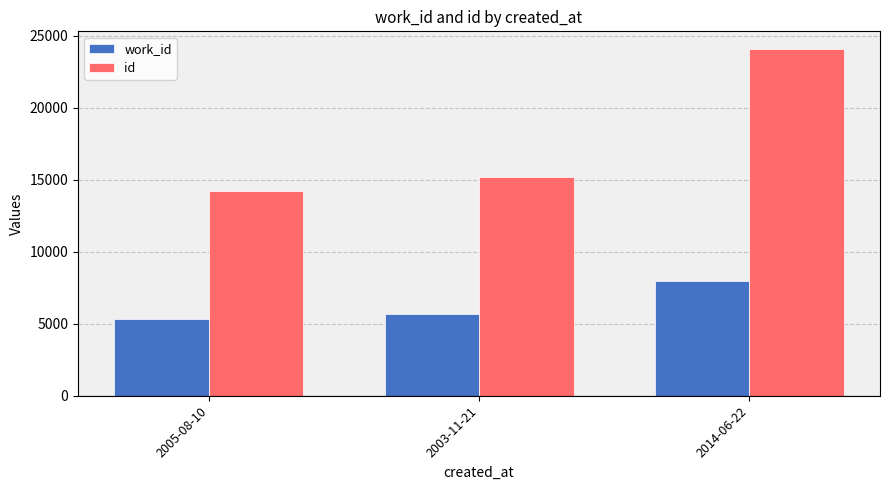

How many bars are there in each group?

2